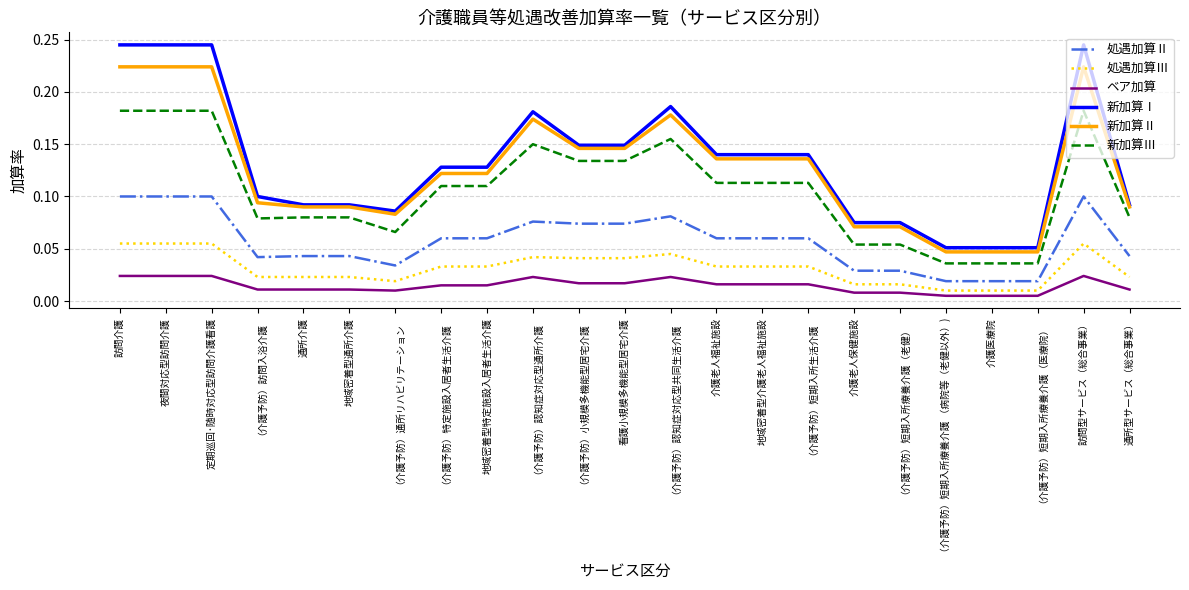

How many categories are shown in the chart?

23